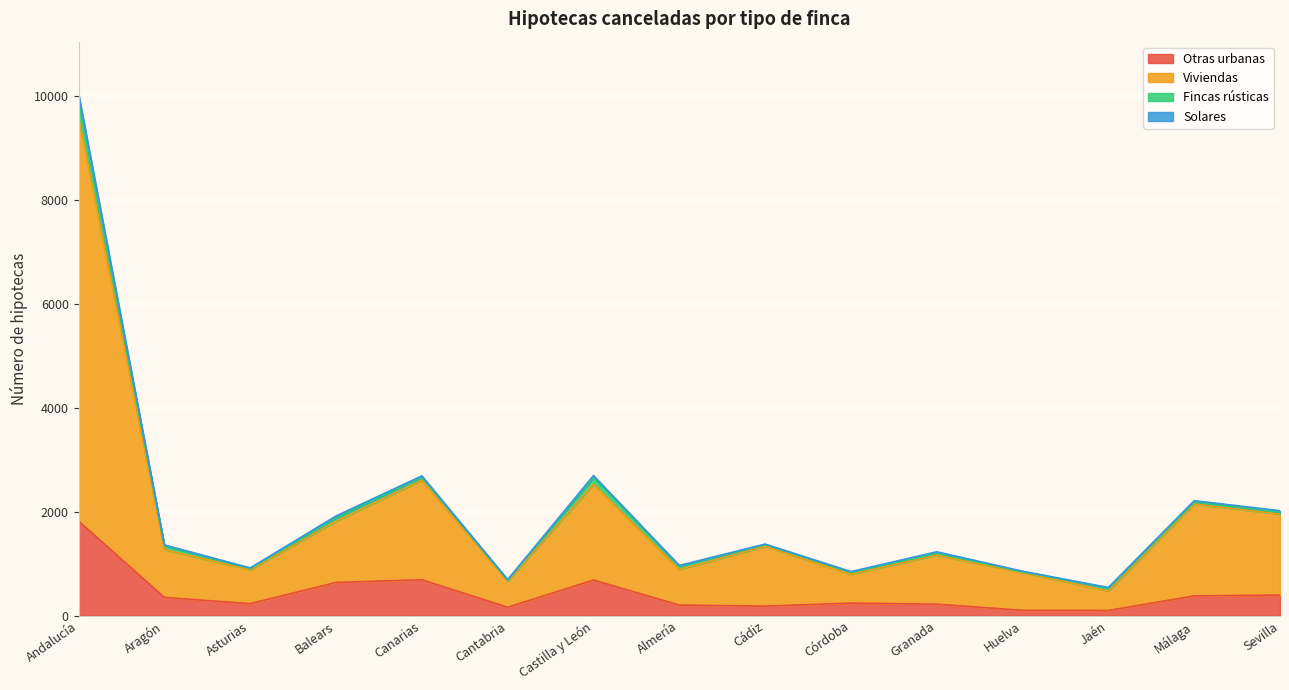

At which label does Otras urbanas reach its peak?

Andalucía